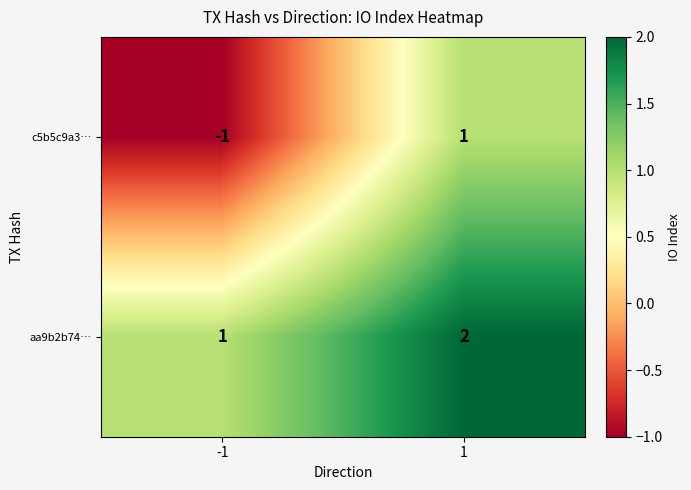

Which series has the largest range (max minus min)?

c5b5c9a3…